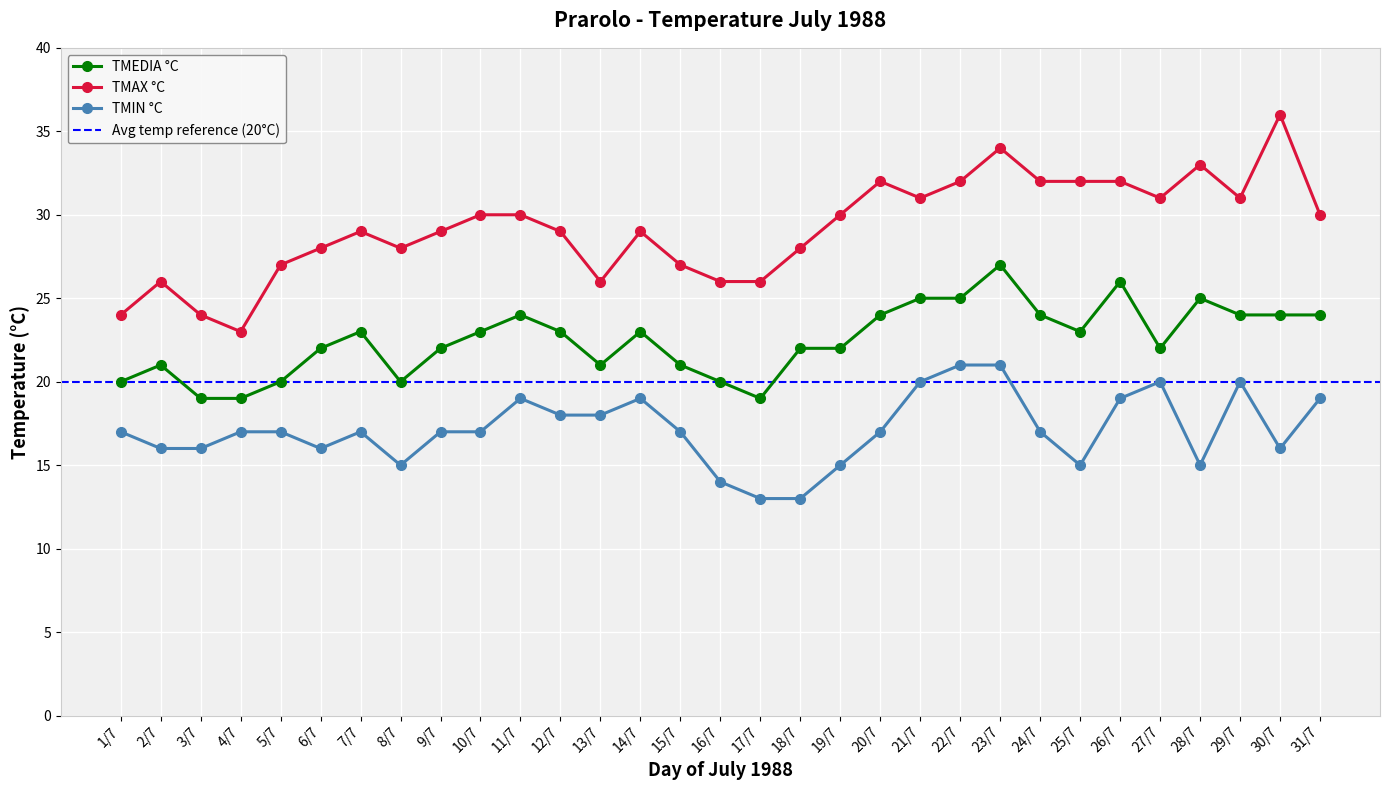

What value does the TMEDIA °C series have at 22/7?

25